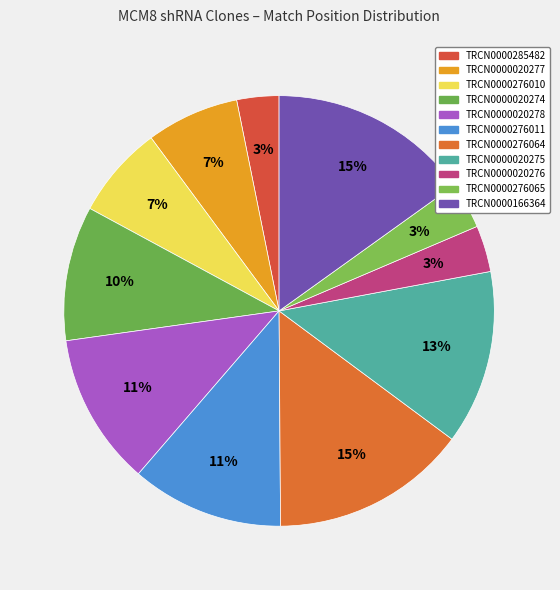

Which category has the biggest portion of the pie?

TRCN0000166364